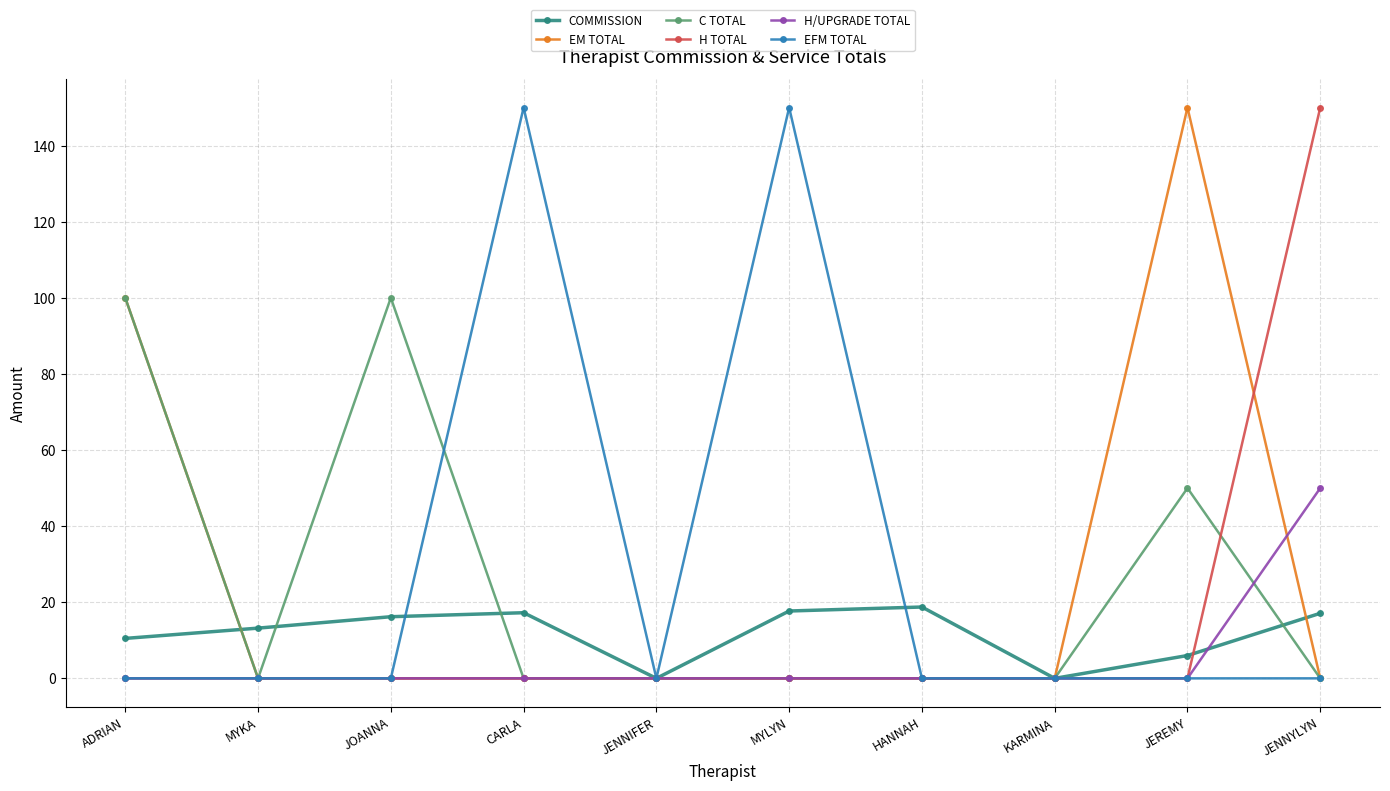

At how many categories does at least one series exceed 141?

4